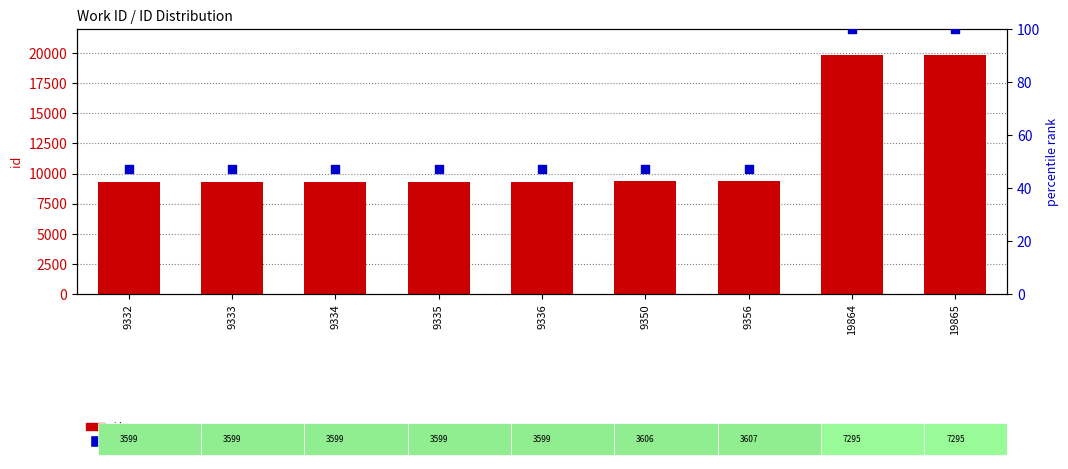

At which category is the sum across all series the highest?

19865